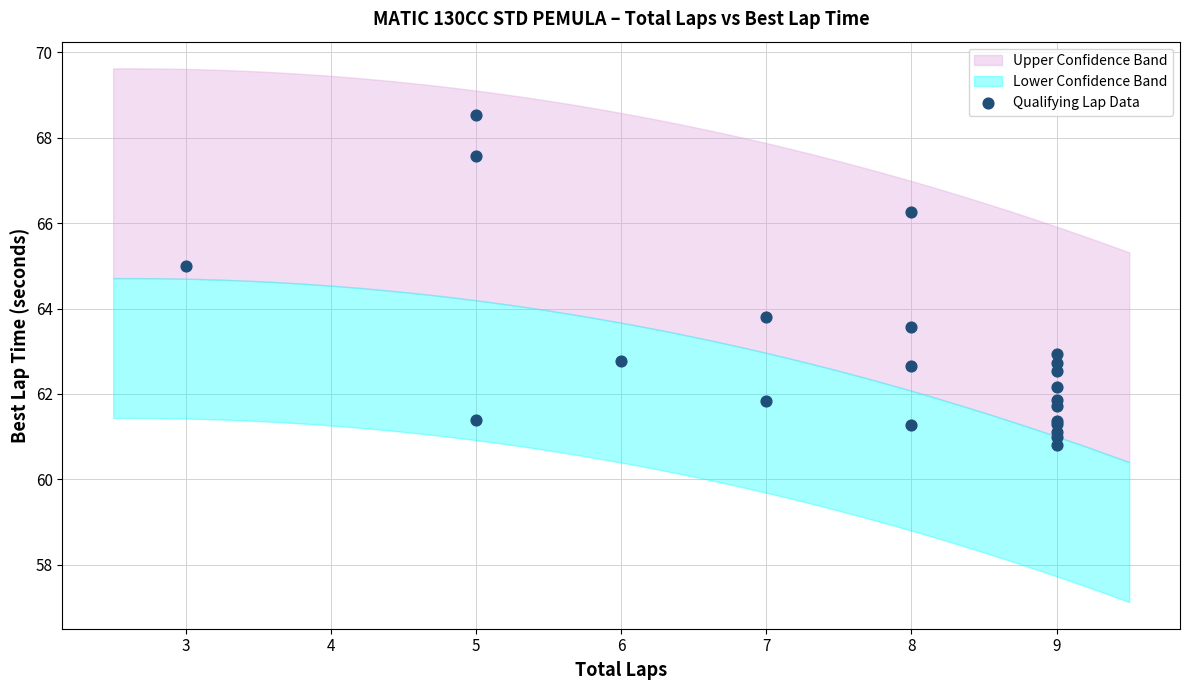

What Y value in the scatter plot is closest to 64?

63.8